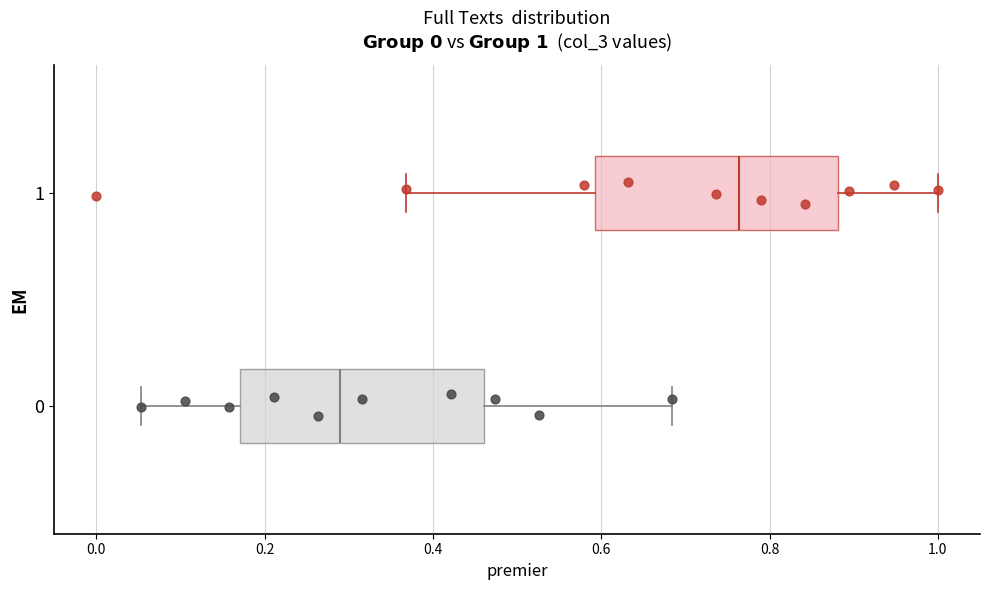

Which box has the furthest to the right median line?

1